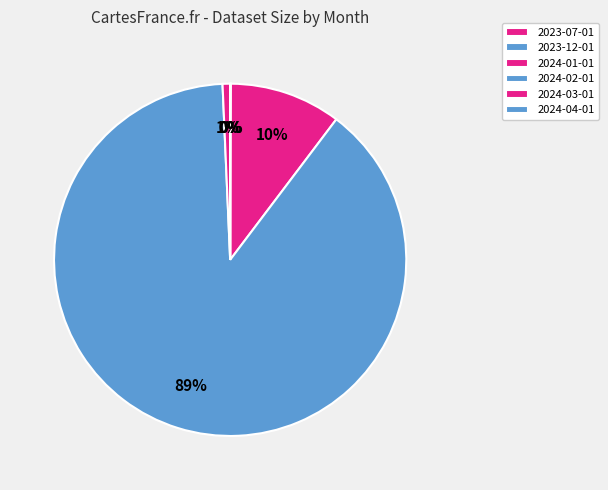

What is the change in value from 2023-12-01 to 2024-03-01?

+43060912